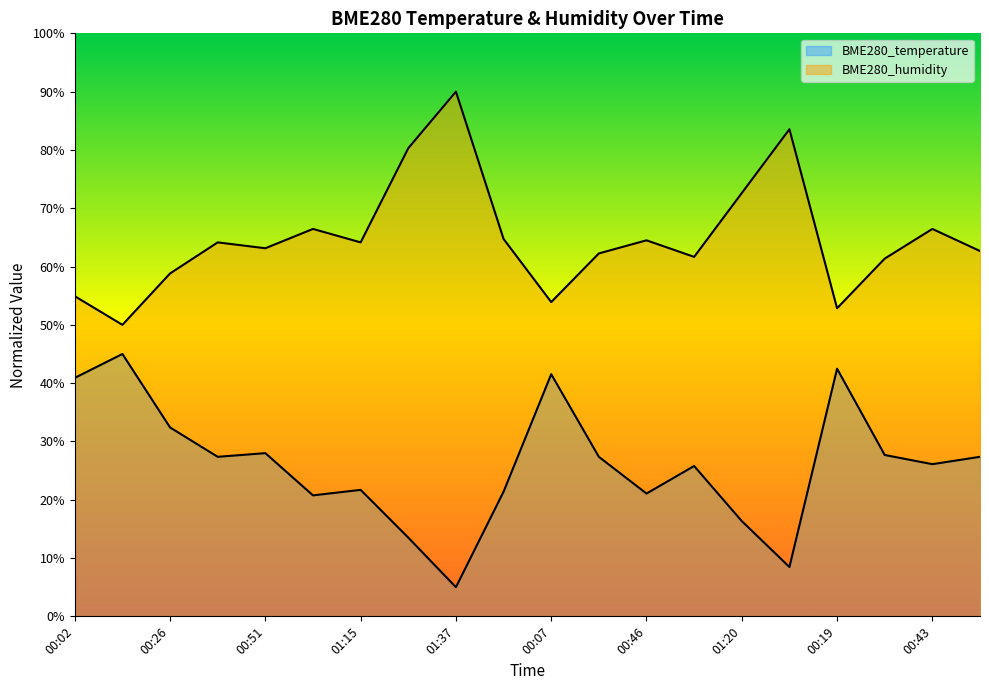

At which category is the sum across all series the highest?

00:02